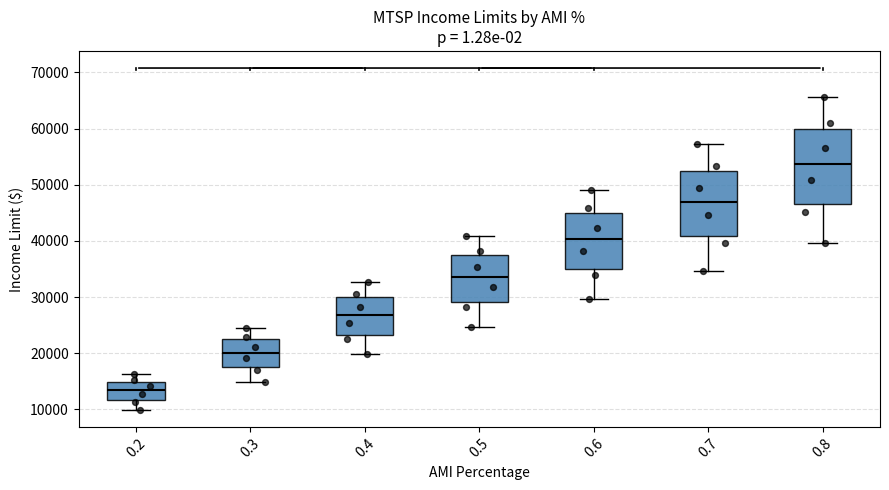

Which box is the tallest, from its lower edge to its upper edge?

0.8